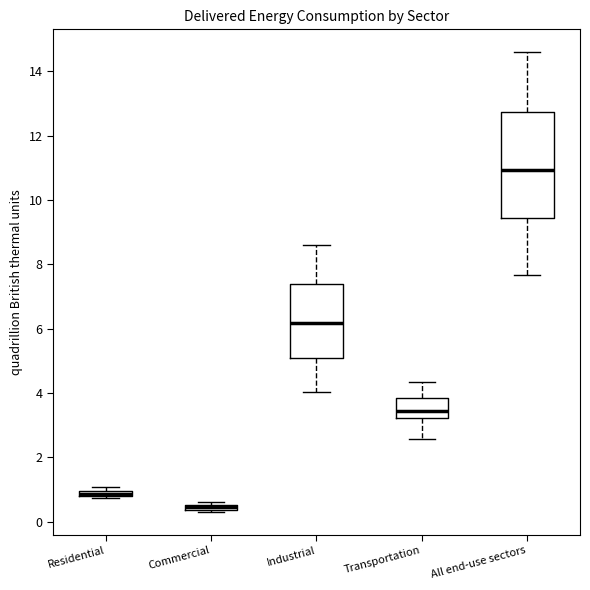

Which box has the lowest median line?

Commercial